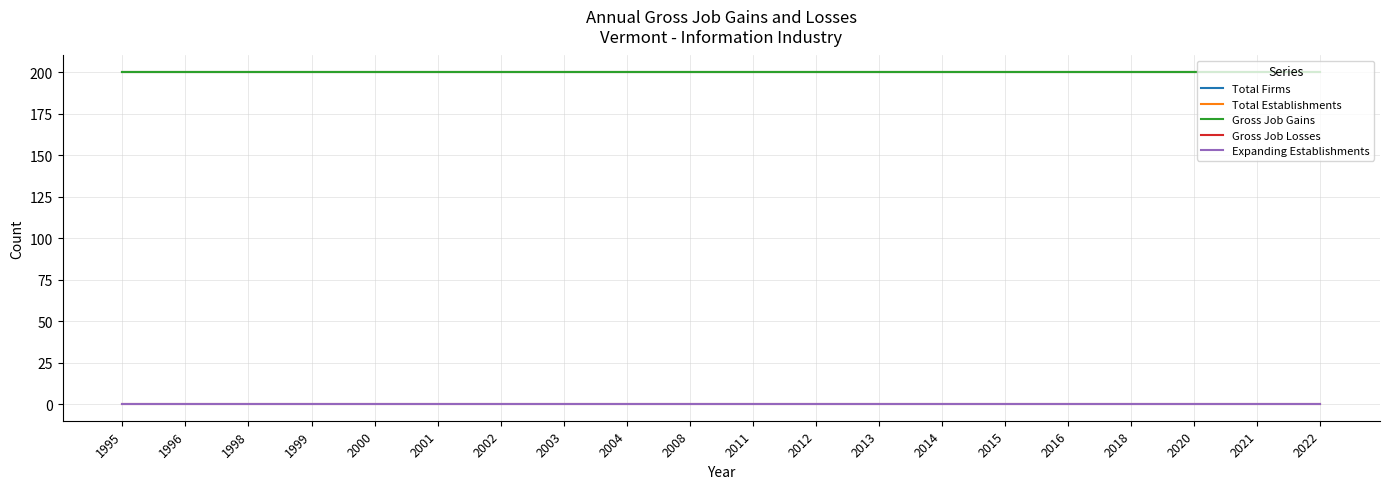

At which label is Gross Job Gains closest to 200?

1995